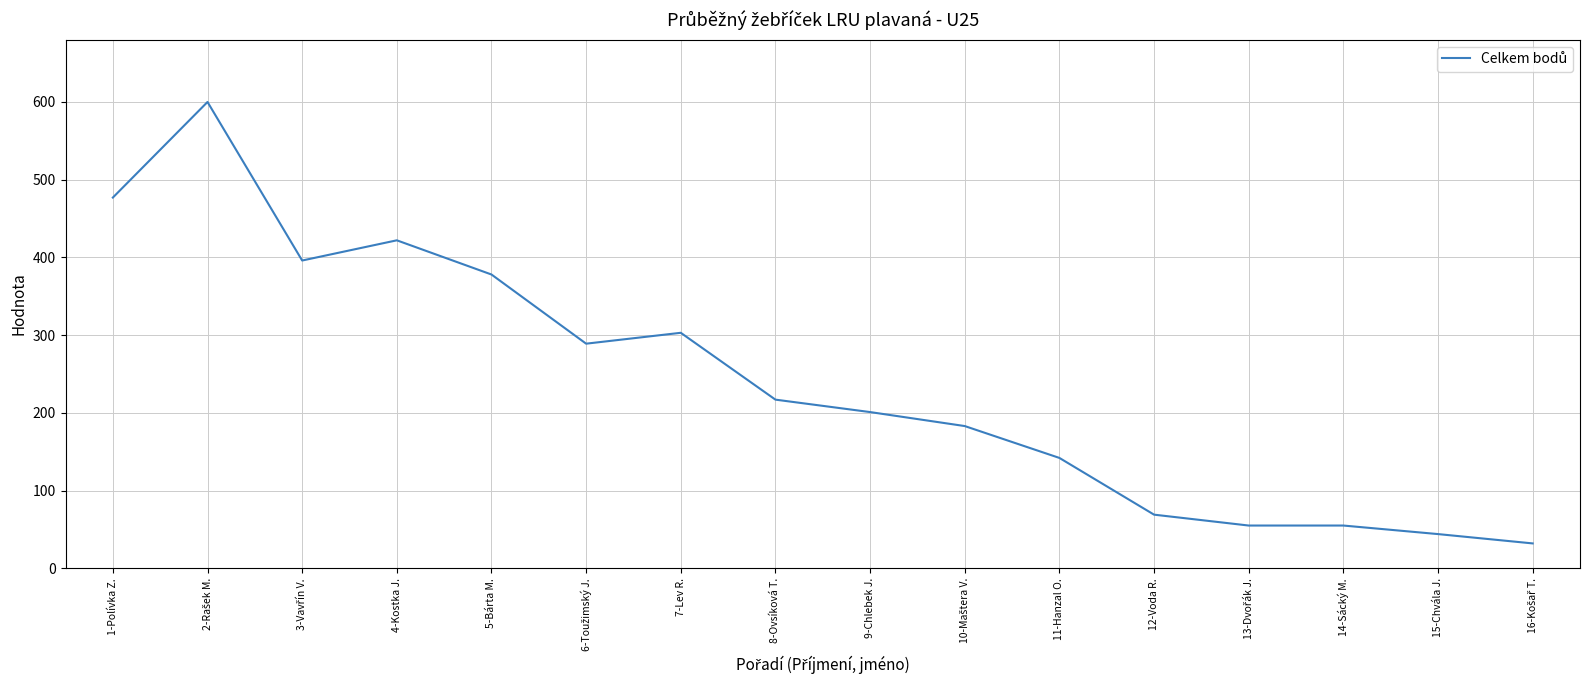

How many lines are shown in the chart?

1